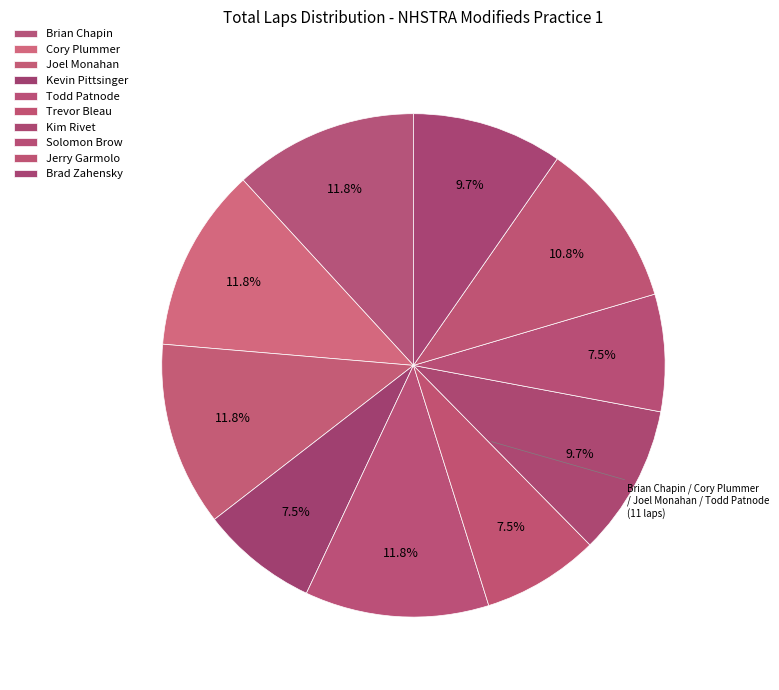

Is it true that Kevin Pittsinger is 8% of the pie?

True